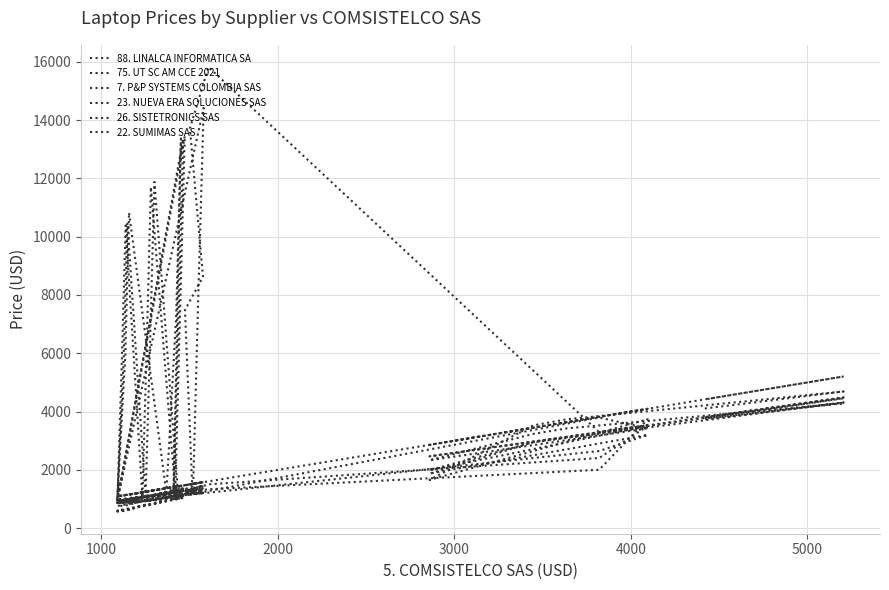

What is the lowest value of the 75. UT SC AM CCE 2021 series?

939